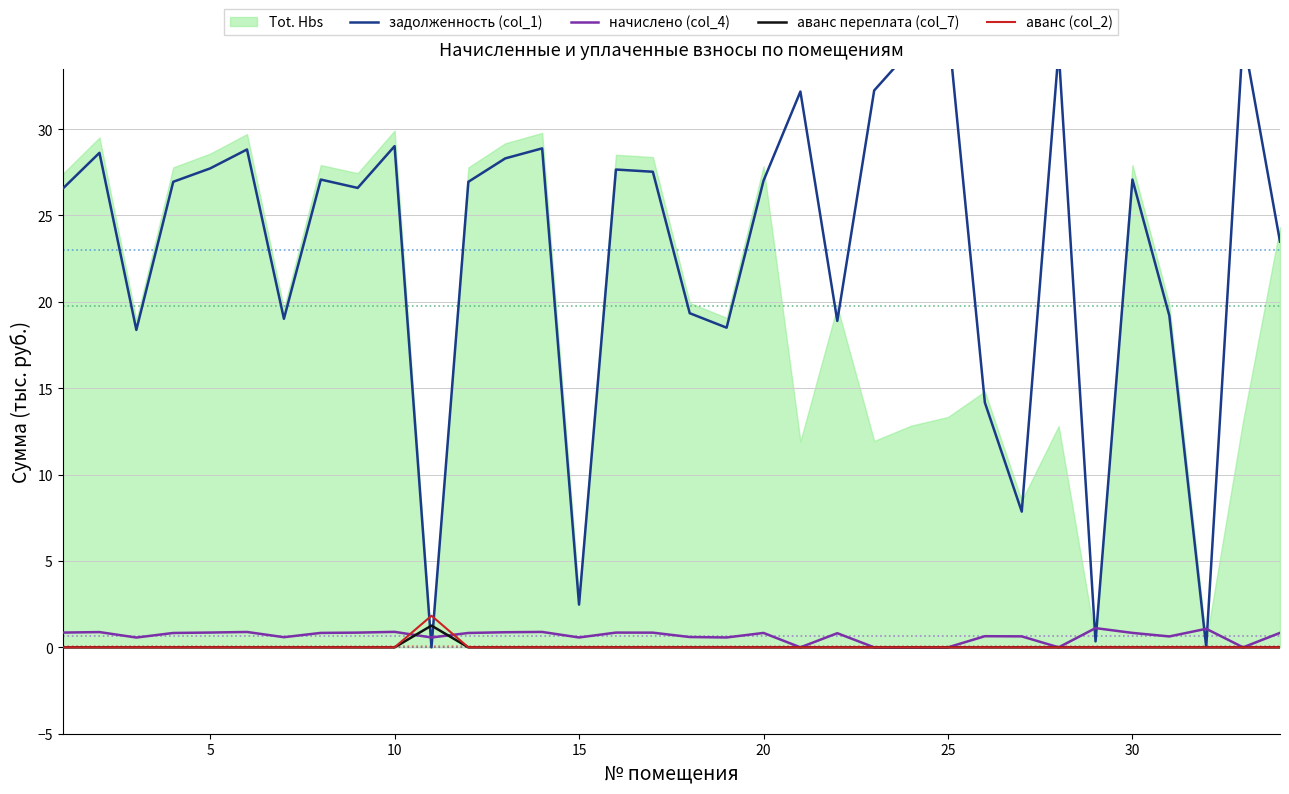

True or false: задолженность (col_1) has more than 1 interior local peaks.

True